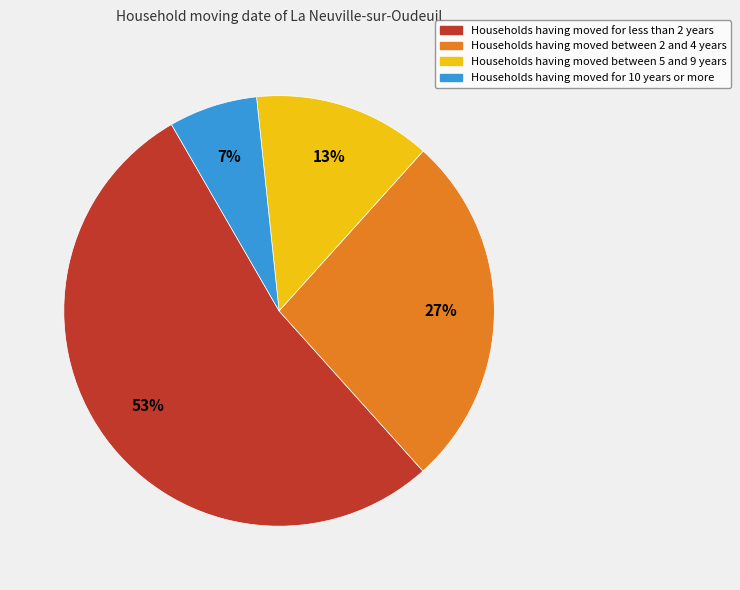

Is there any slice that represents more than half of the pie?

Yes